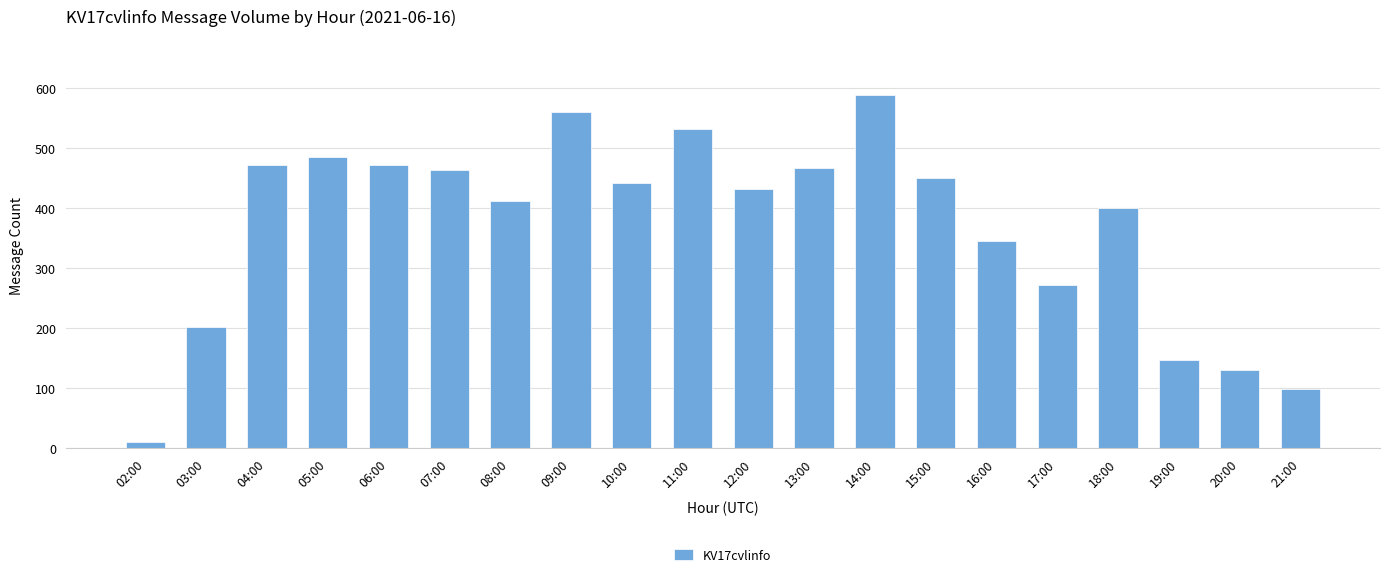

True or false: the data shows 620 at 10:00.

False